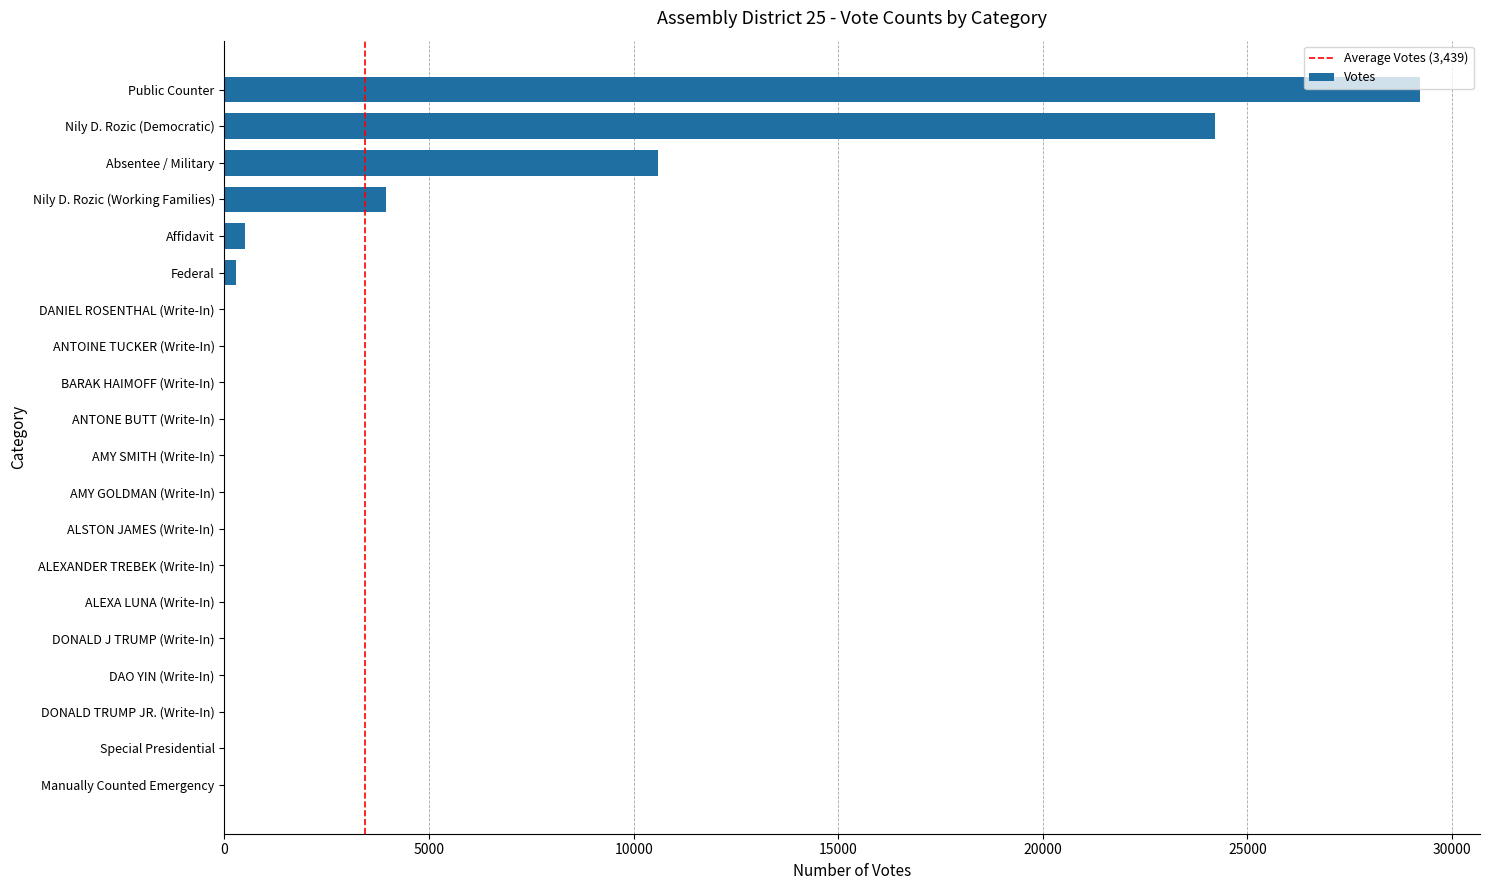

Does the chart contain stacked bars?

No